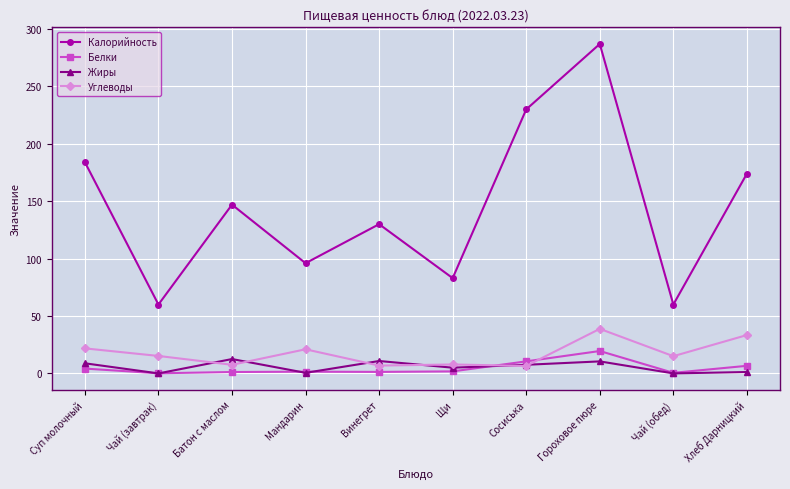

Is the value of Калорийность at Гороховое пюре greater than the value of Жиры at Щи?

Yes